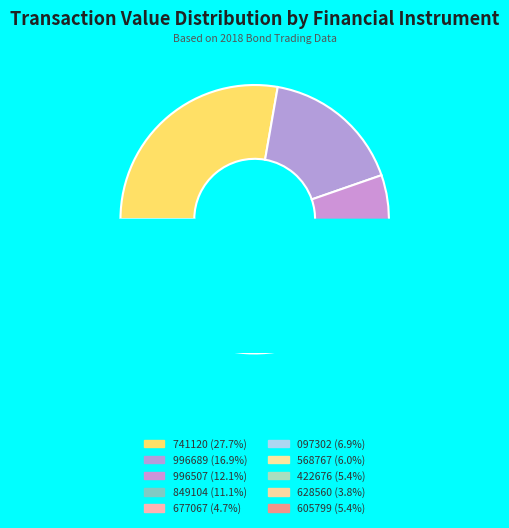

True or false: XS0972996507 accounts for 12% of the total.

True